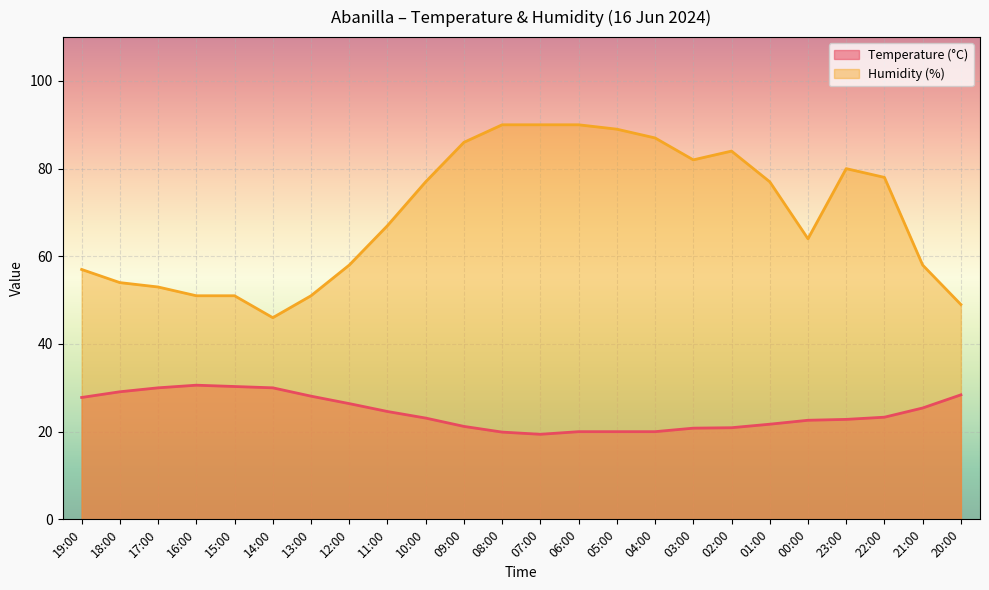

What is the difference between the Temperature (°C) values at 17:00 and 06:00?

10.0